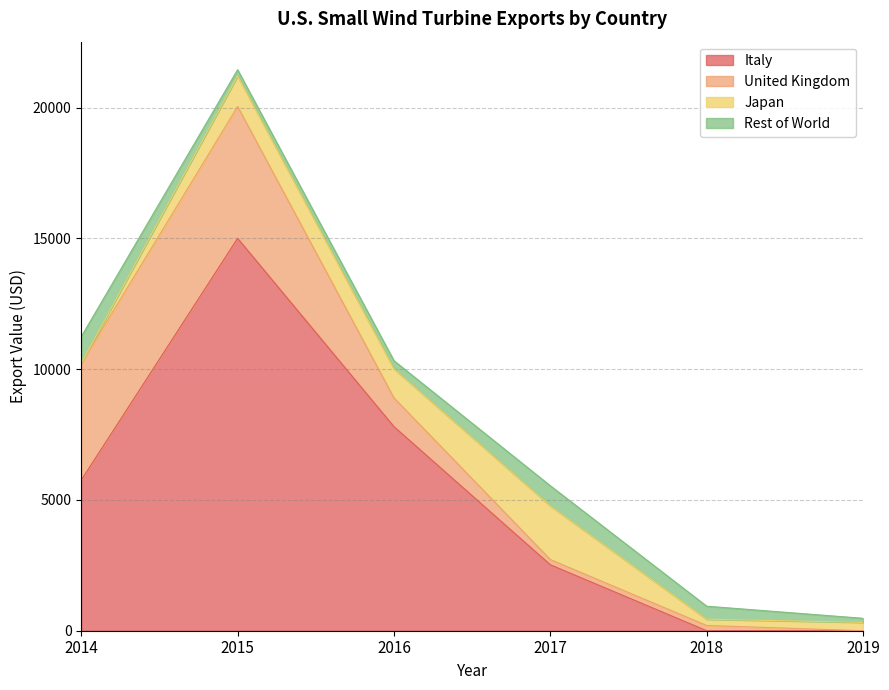

What is the difference between the United Kingdom values at 2015 and 2016?

3939.0